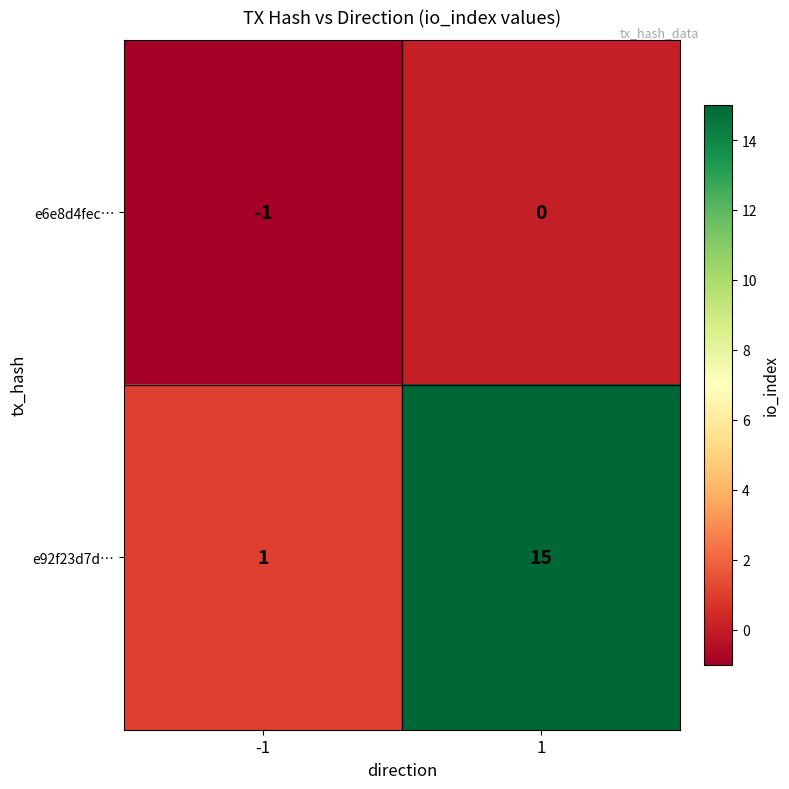

Reading left to right, list all the values displayed in this chart.

e6e8d4fec…: -1	0
e92f23d7d…: 1	15